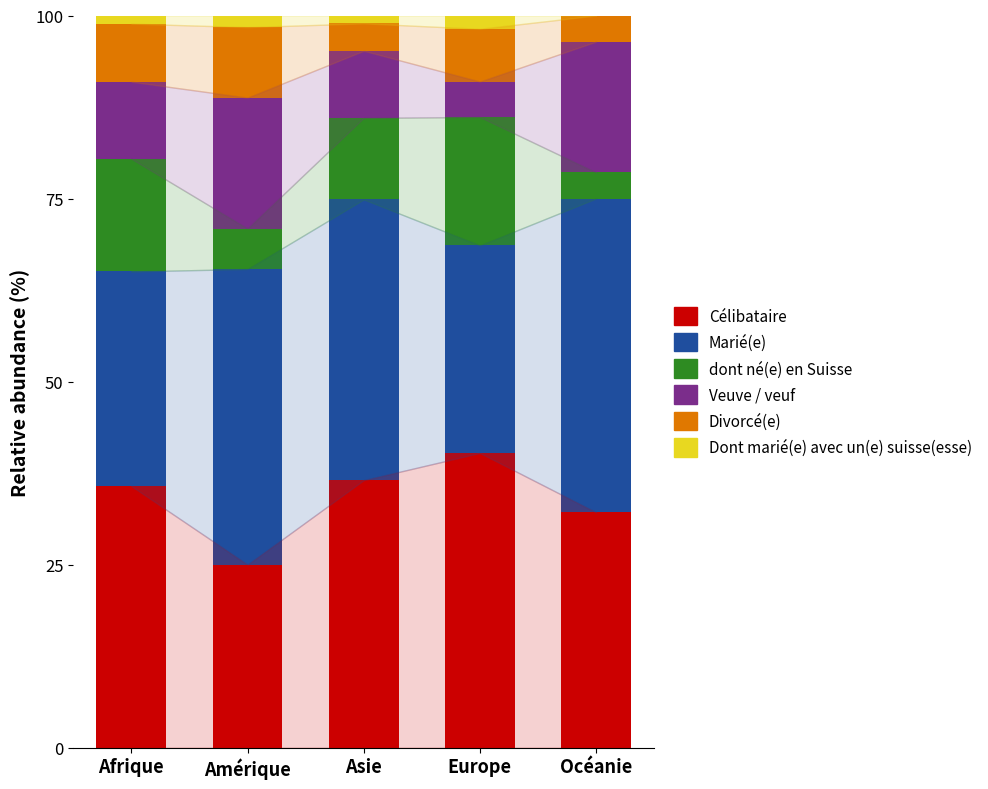

What is the highest value of the Célibataire series?

40.2